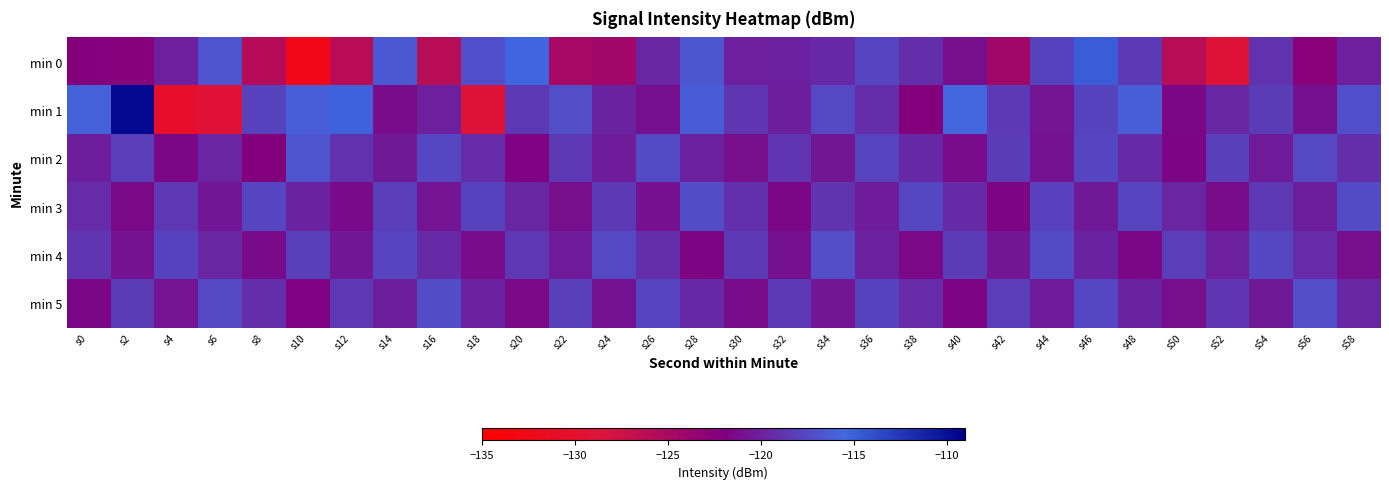

Which series has the largest total across all categories?

min 1